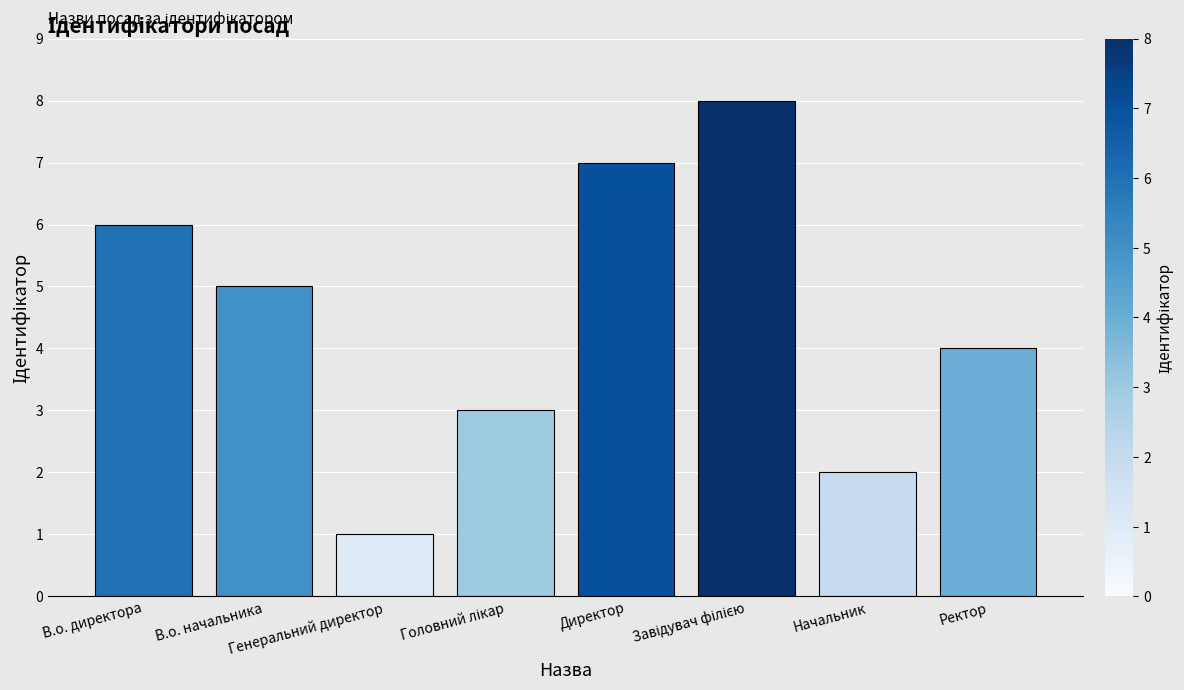

The value at В.о. директора is 6. True or false?

True